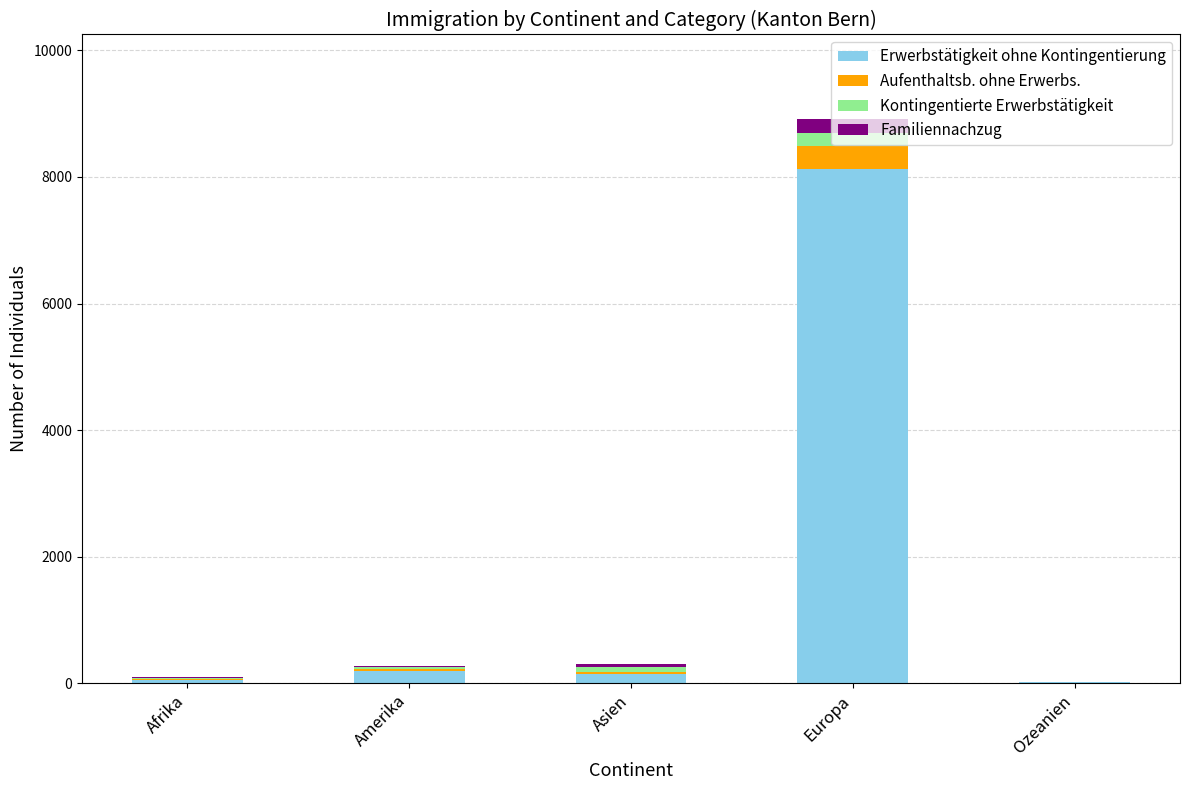

At which label does Erwerbstätigkeit ohne Kontingentierung reach its peak?

Europa